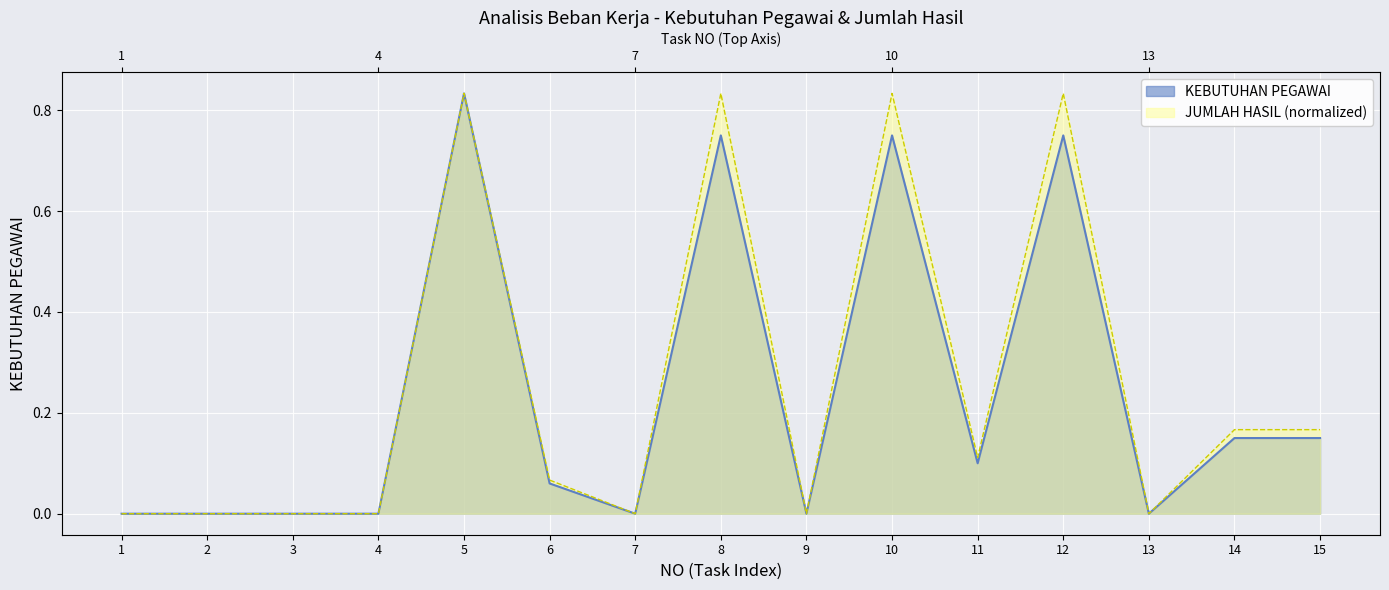

Rank the series by their maximum value, from lowest to highest.

KEBUTUHAN PEGAWAI, JUMLAH HASIL